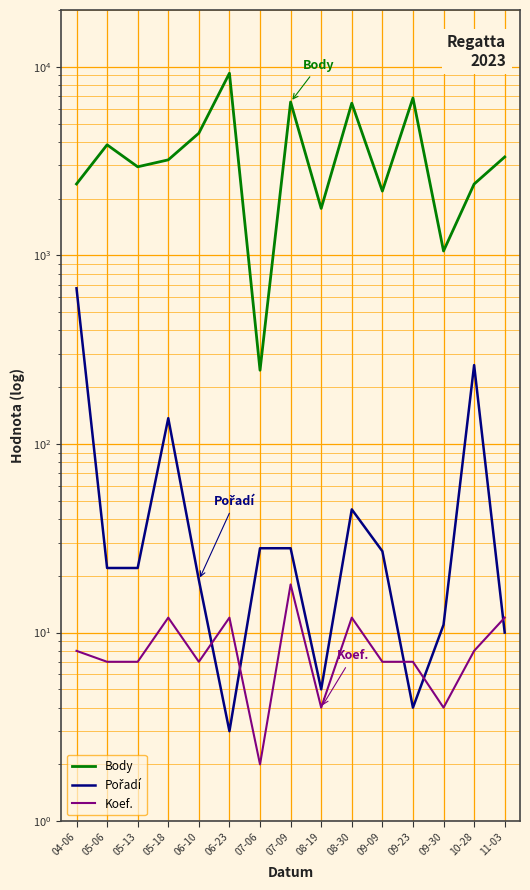

Between 08-30 and 09-09, which is larger?

08-30